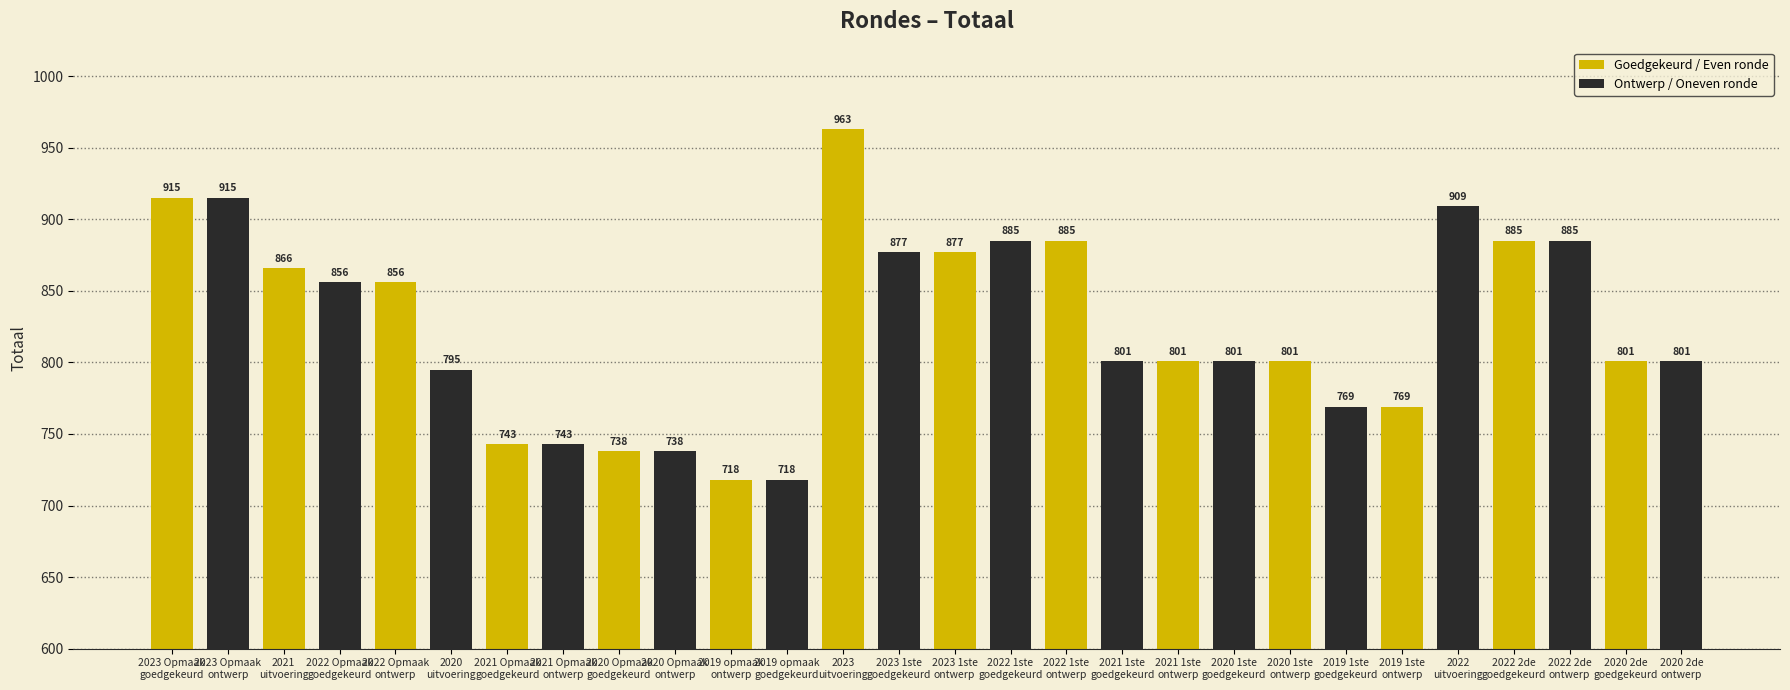

Which has a higher value, 2023 1ste
ontwerp or 2020 1ste
ontwerp?

2023 1ste
ontwerp